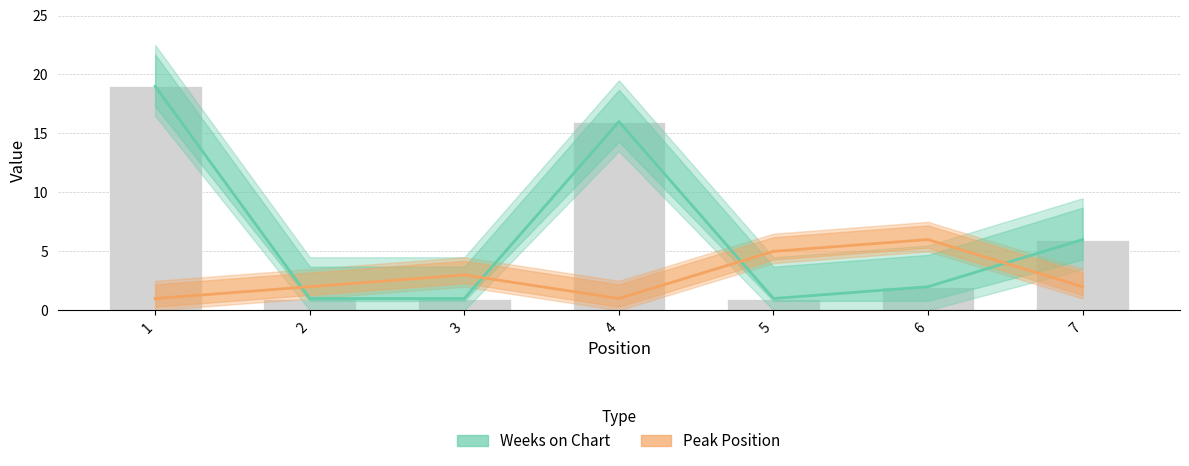

At how many categories does at least one series exceed 14?

2